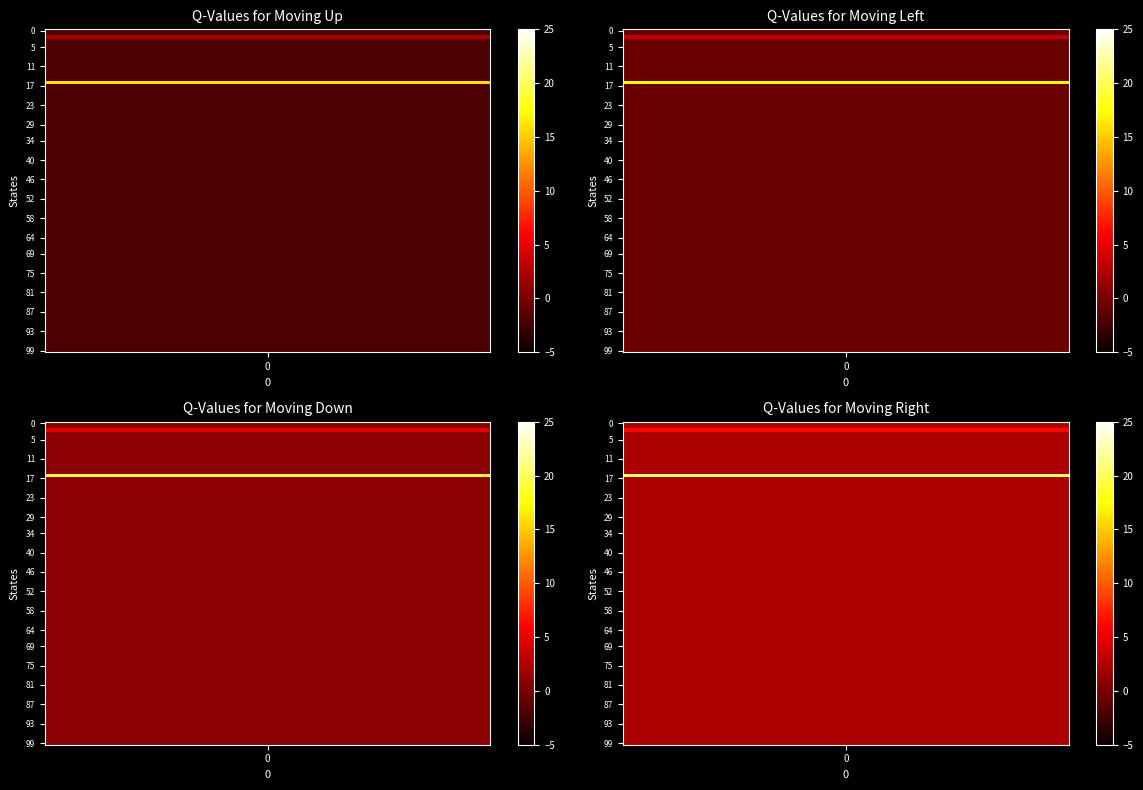

Between 1 and 0, which is larger?

1